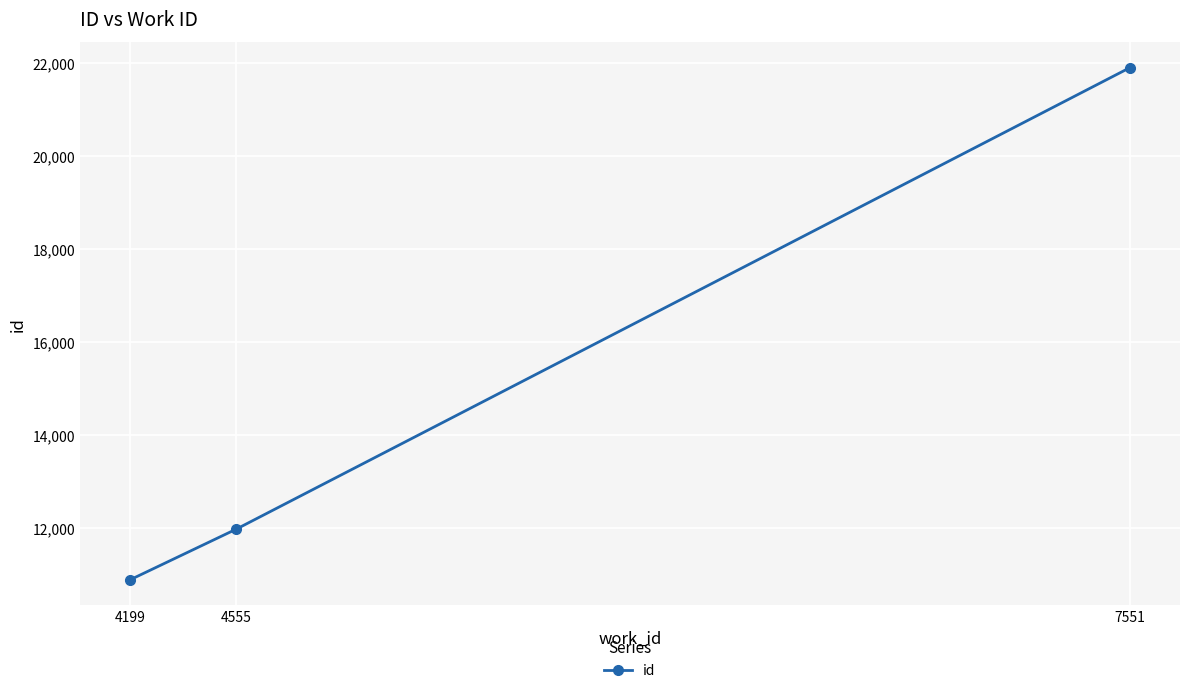

What is the maximum value shown in the chart?

21910